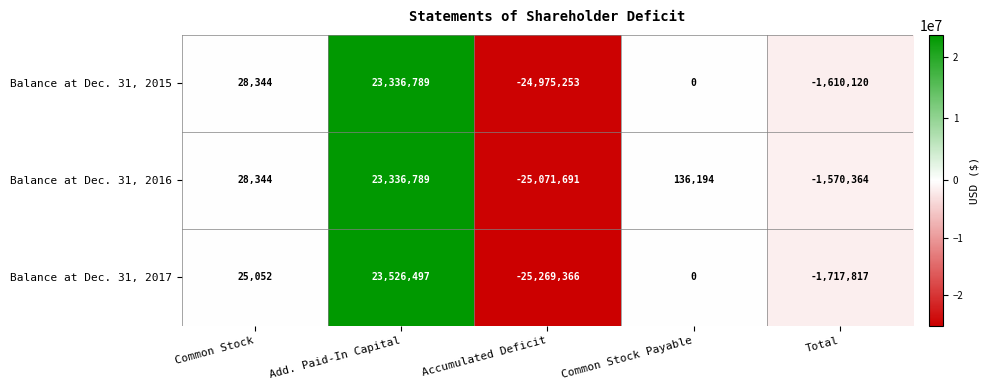

How many data points does each series have?

5